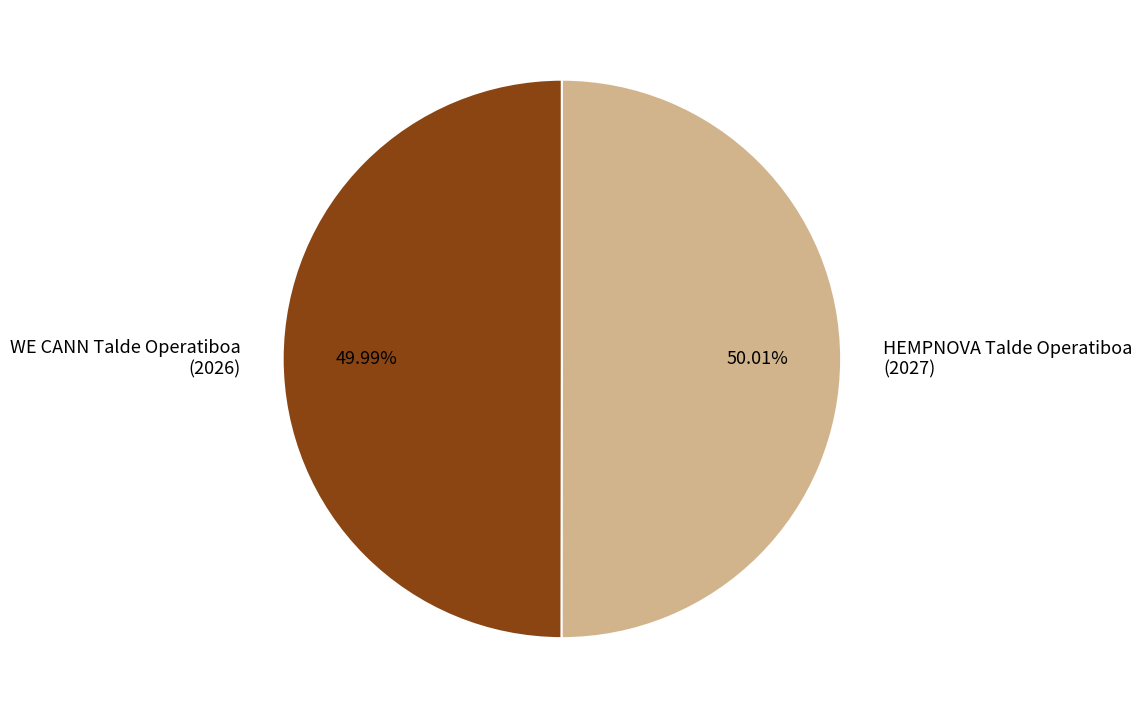

Is there a majority slice in this chart?

Yes